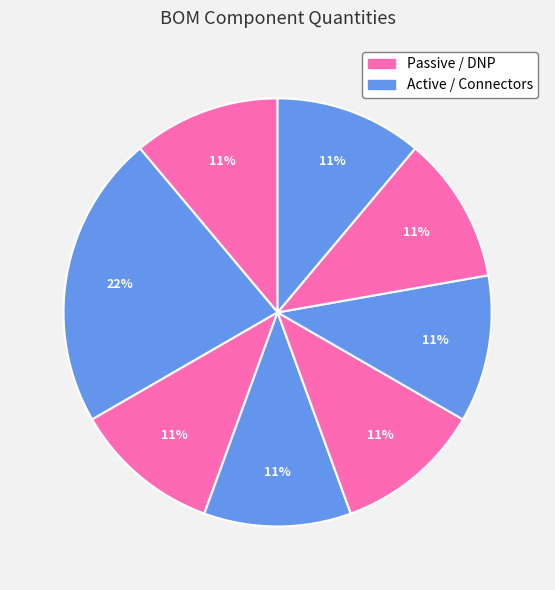

Count the number of slices in the pie.

8